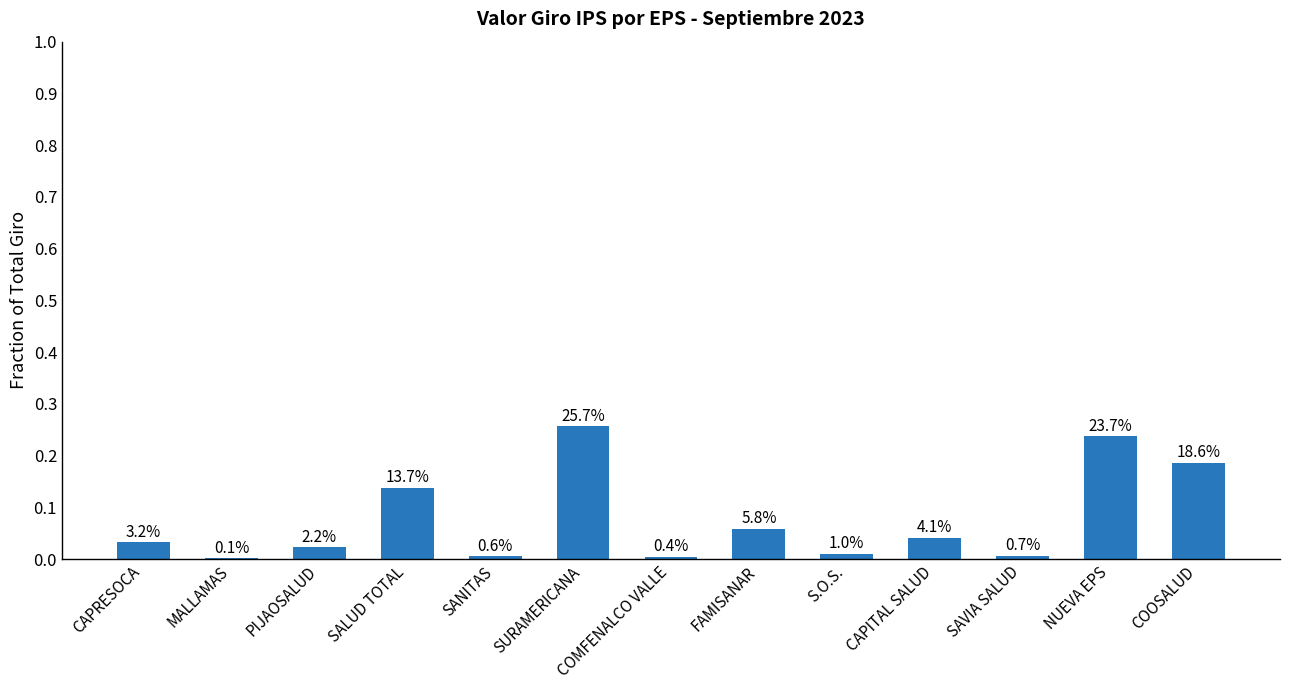

Are the bars horizontal?

No